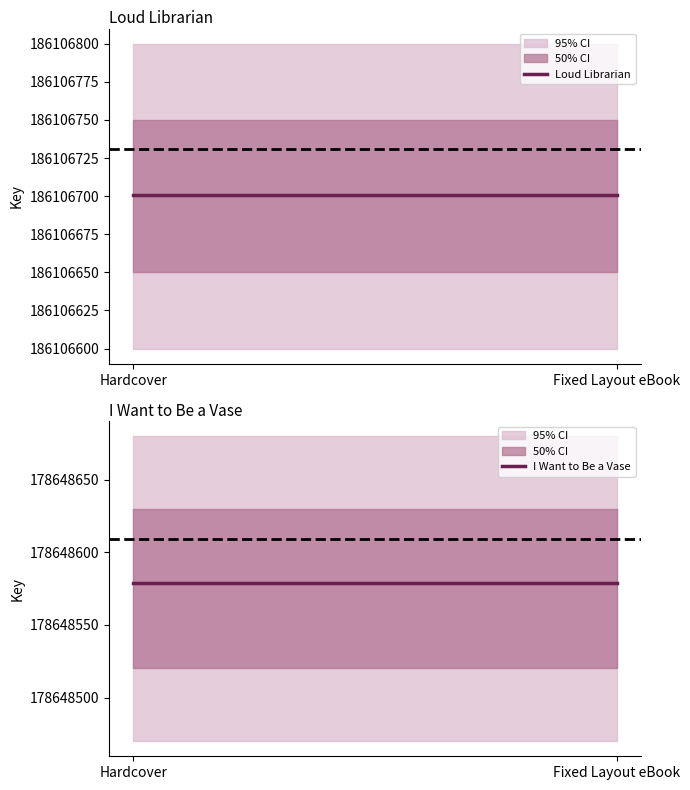

Rank the series at Fixed Layout eBook from highest to lowest value.

Loud Librarian, I Want to Be a Vase